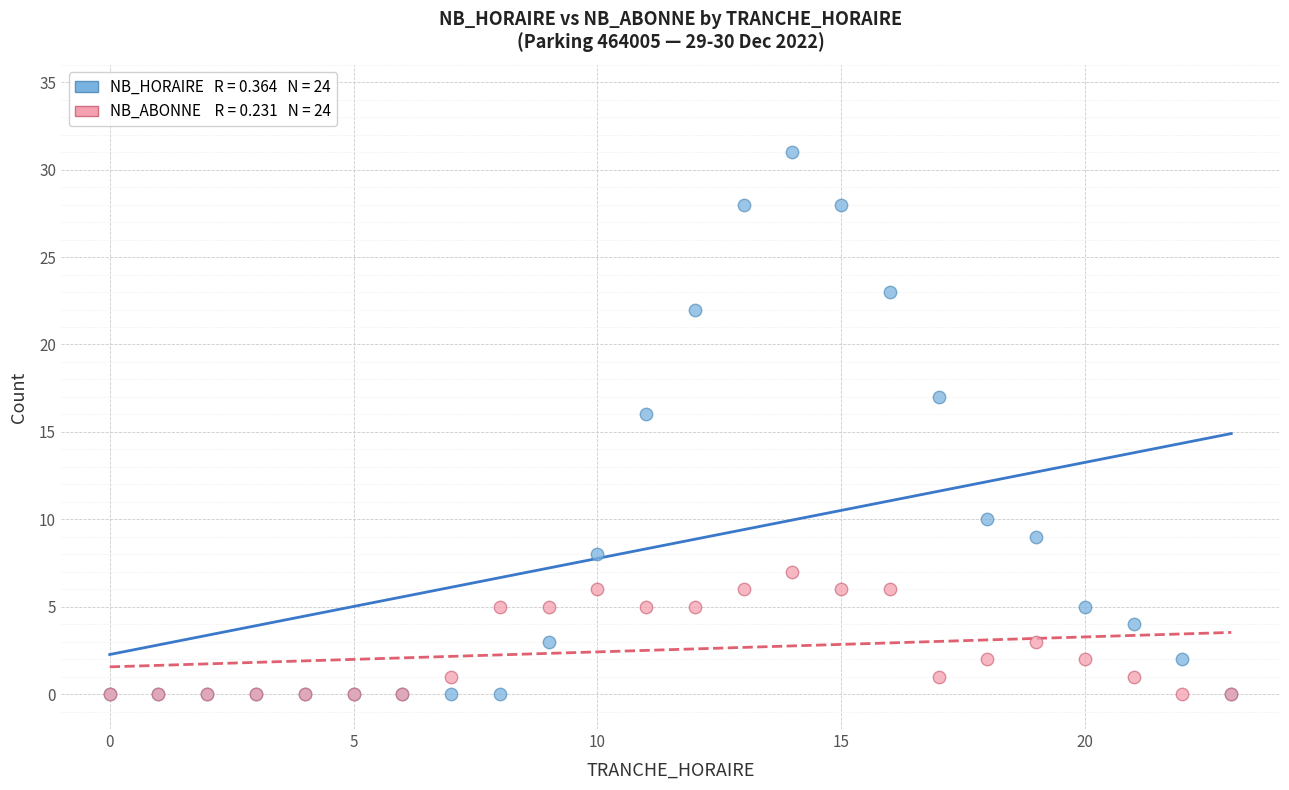

Across all series, what Y value is closest to 15?

16